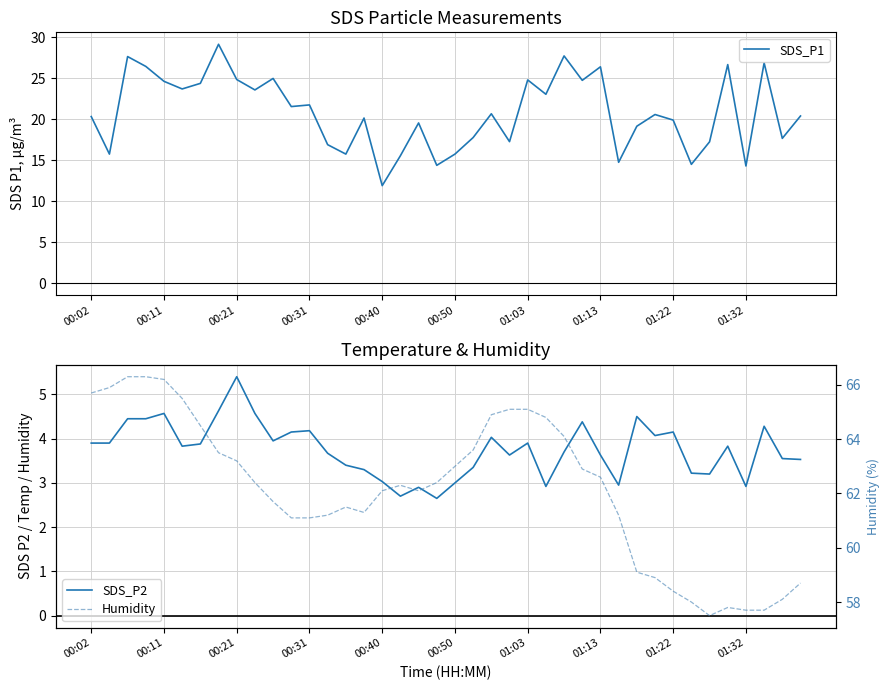

Which category has the lowest value in the SDS_P1 series?

00:40